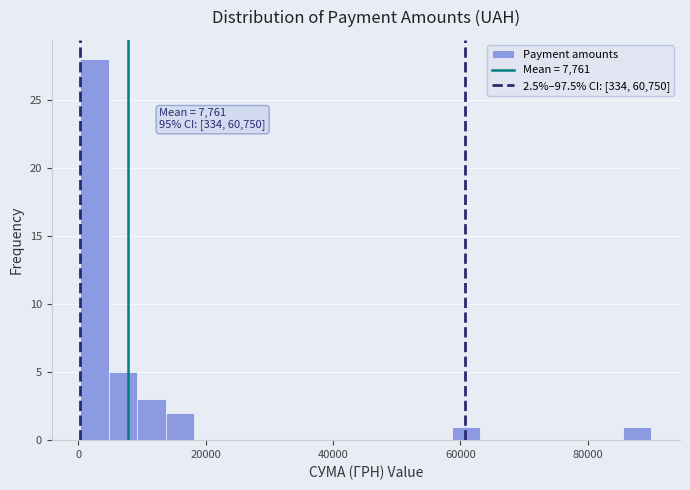

Read against the x-axis, roughly where is the centre of the tallest bar?

2000